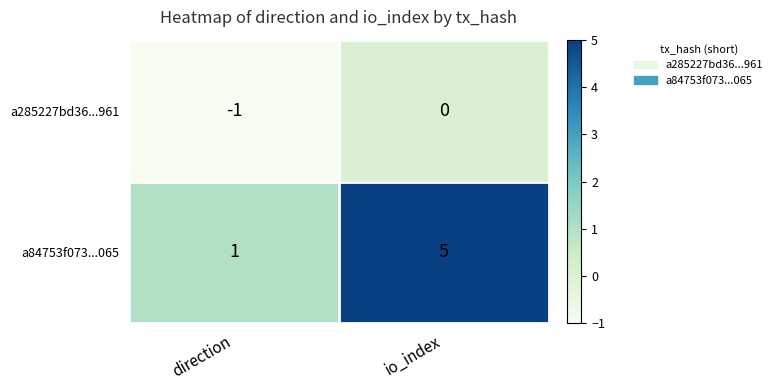

How many series are shown in this chart?

2